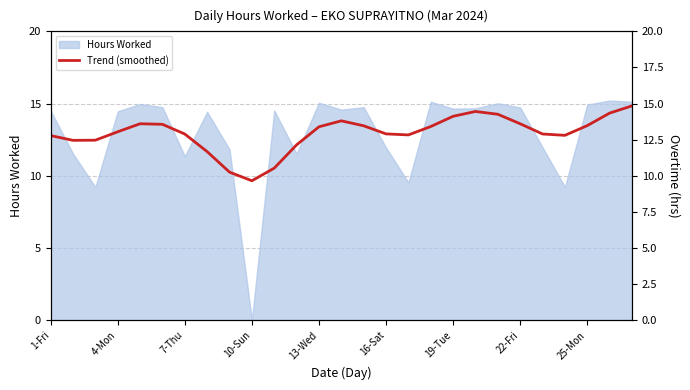

Which has a higher value, 13 or 4-Mon?

13